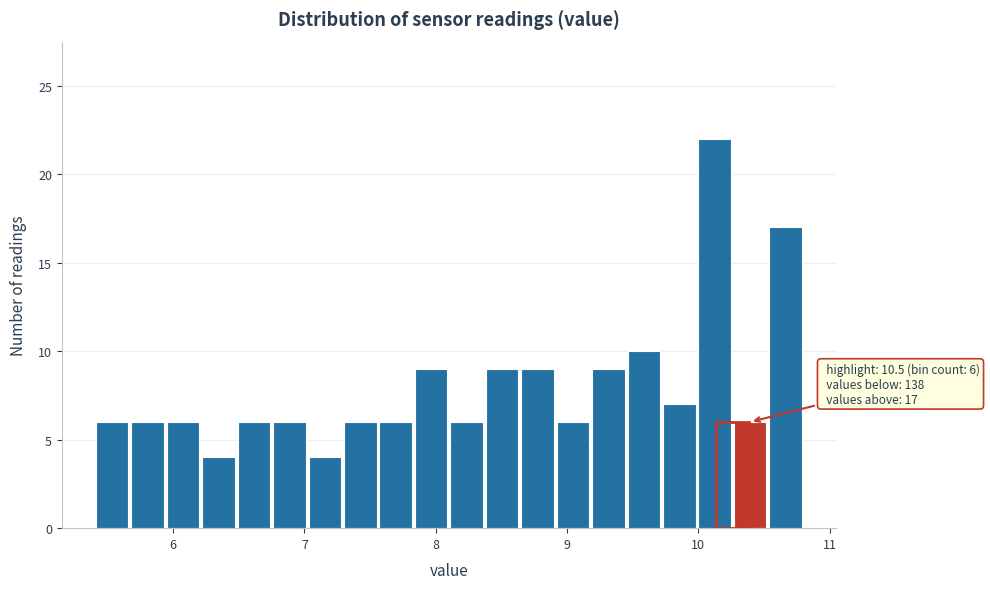

Around what value on the x-axis is the tallest bar? Give the approximate position of its centre, as read against the axis.

10.1